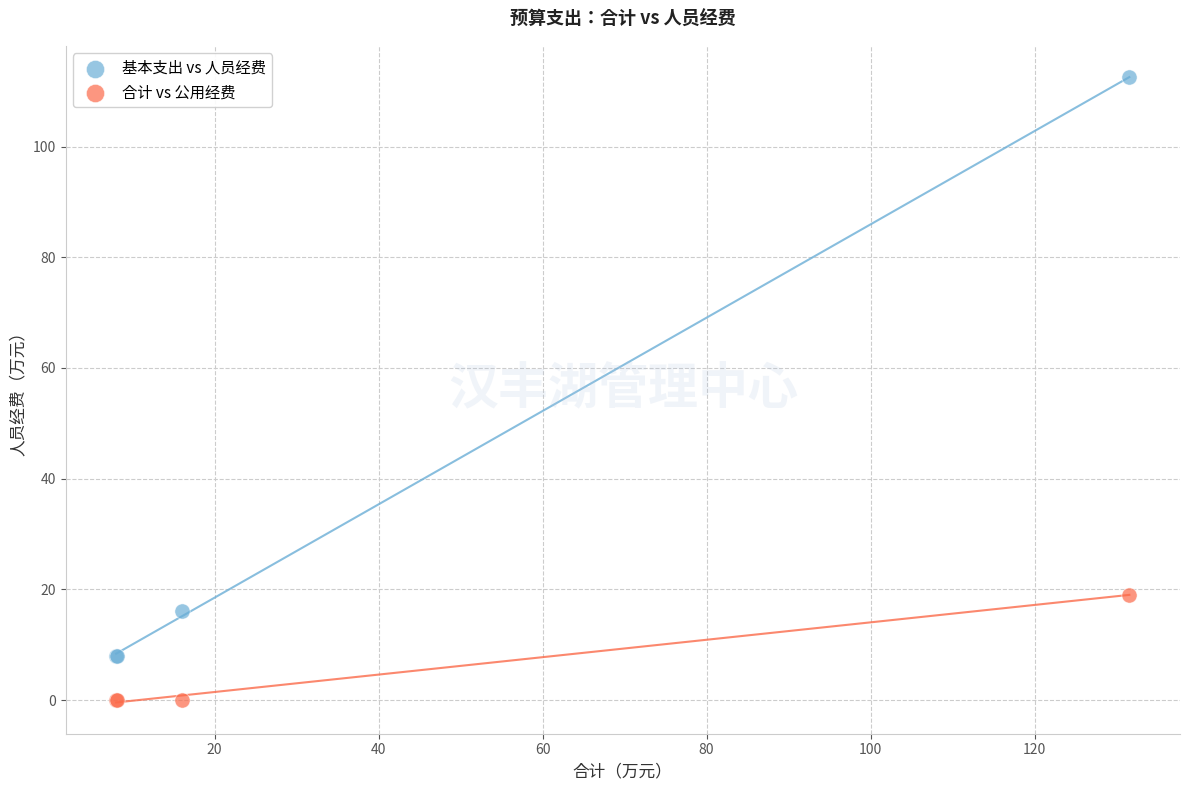

Which series contains the lowest Y value?

合计 vs 公用经费